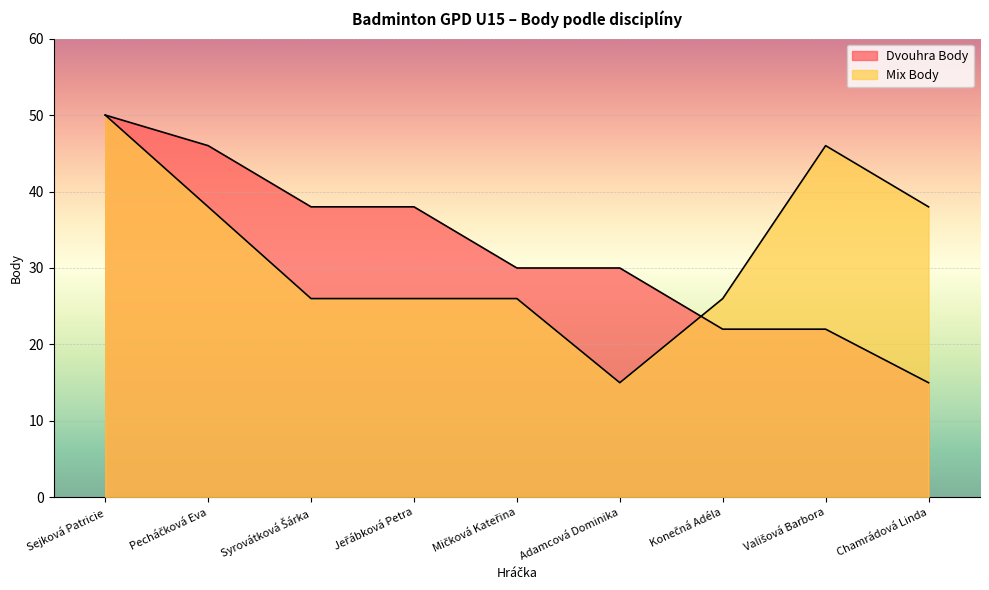

Reading right to left, list all the values displayed in this chart.

Dvouhra Body: 15	22	22	30	30	38	38	46	50
Mix Body: 38	46	26	15	26	26	26	38	50